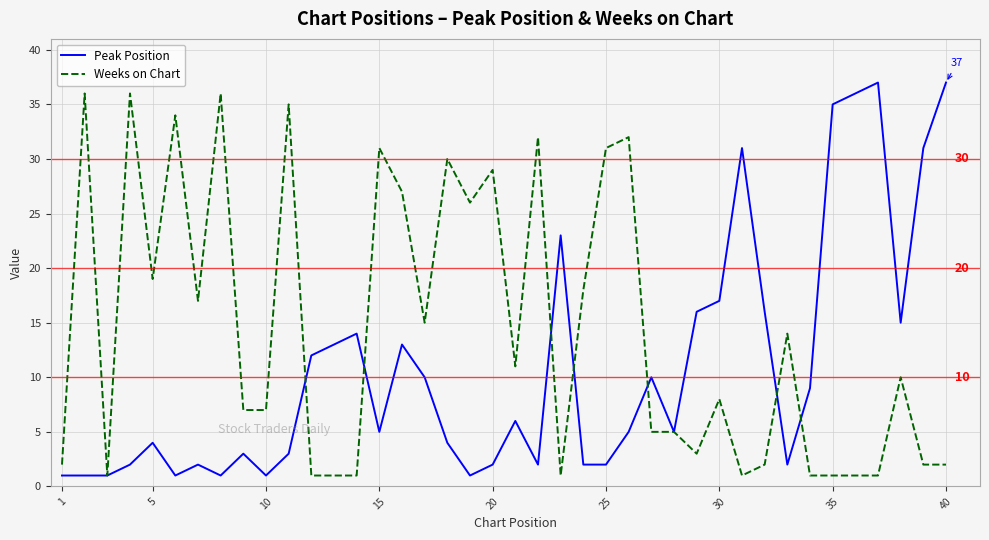

Which series has the largest total across all categories?

Weeks on Chart